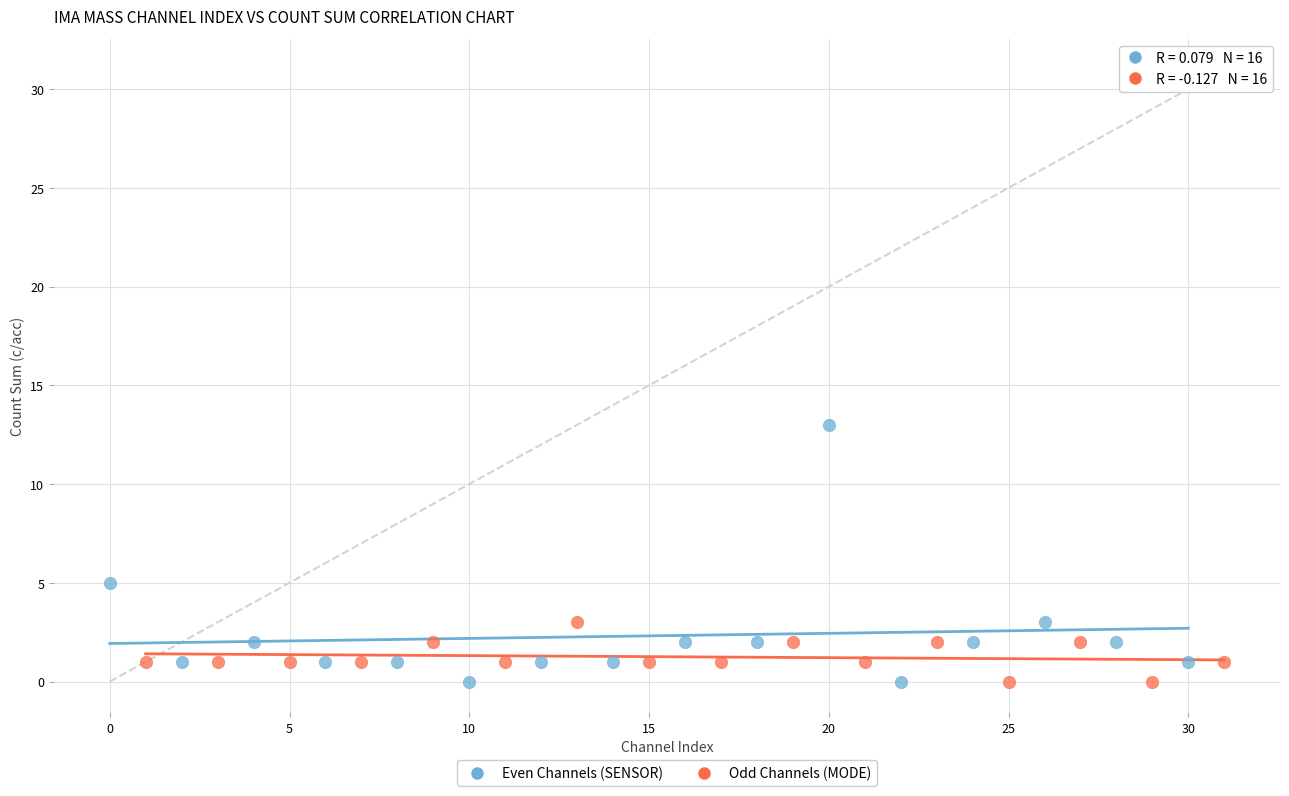

Which series has the largest Y range (max minus min)?

Even Channels (SENSOR)